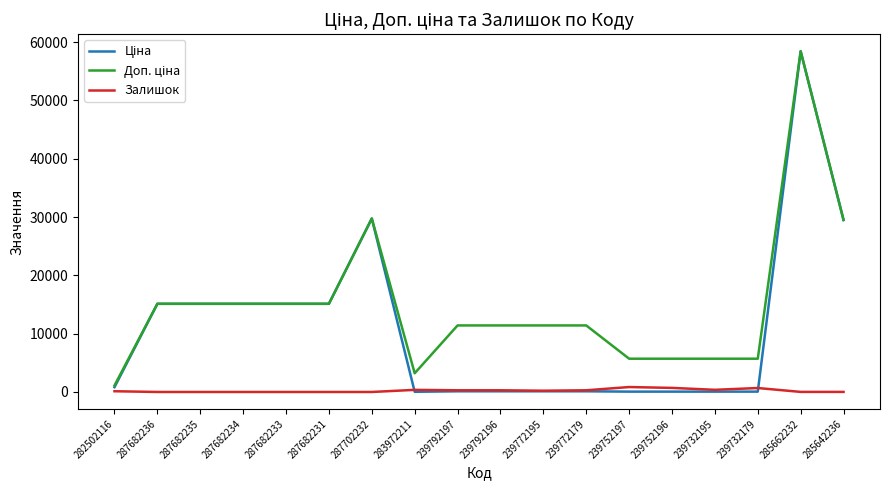

What is the spread (max minus min) of values at 287682233?

15120.0